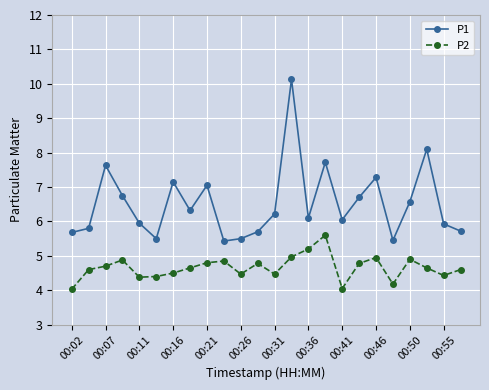

Which series has the widest spread of values?

P1